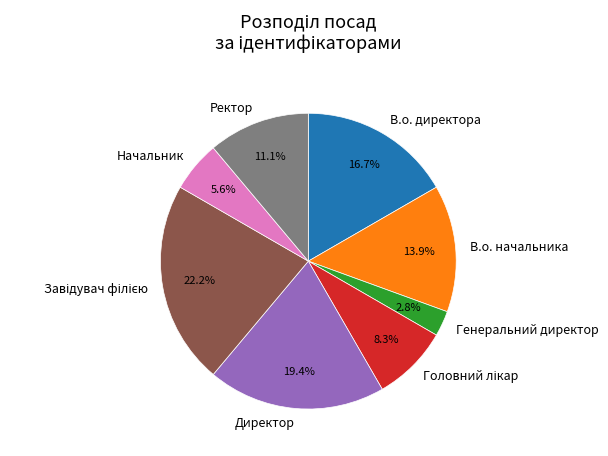

Is there a majority slice in this chart?

No